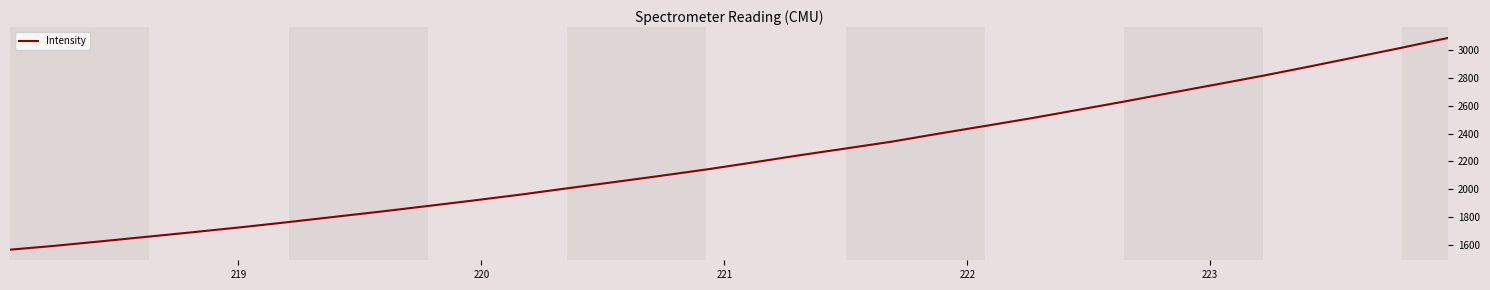

What is the difference between the maximum and minimum values?

1526.1